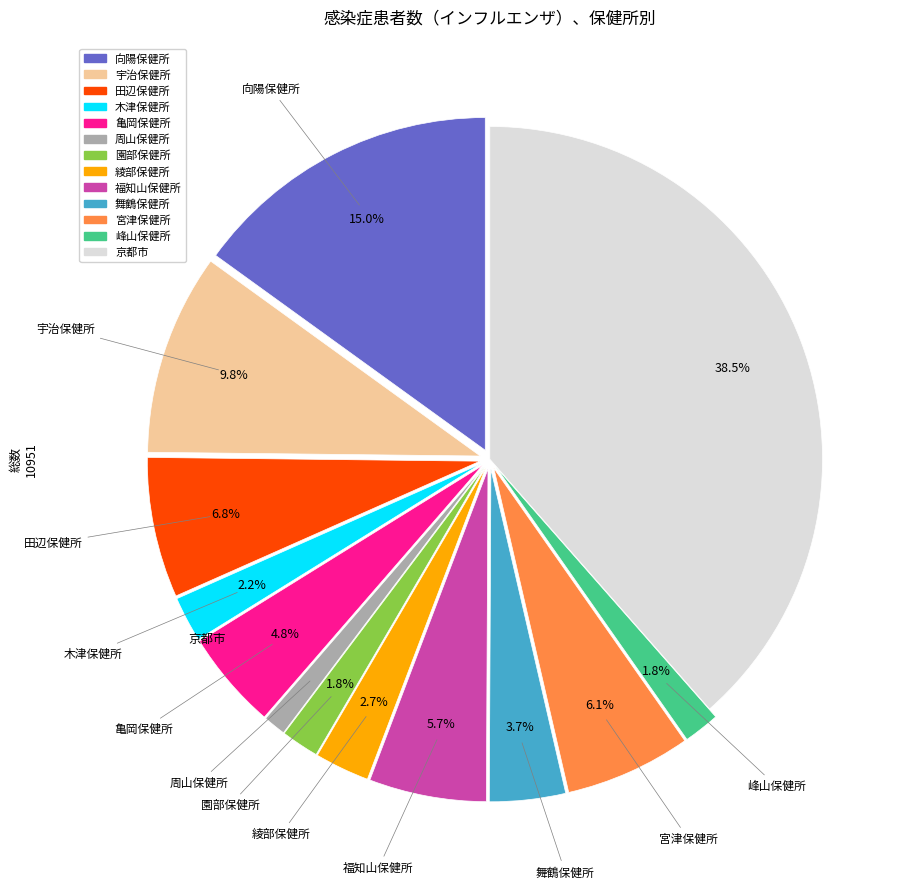

Which category has the smallest portion of the pie?

周山保健所